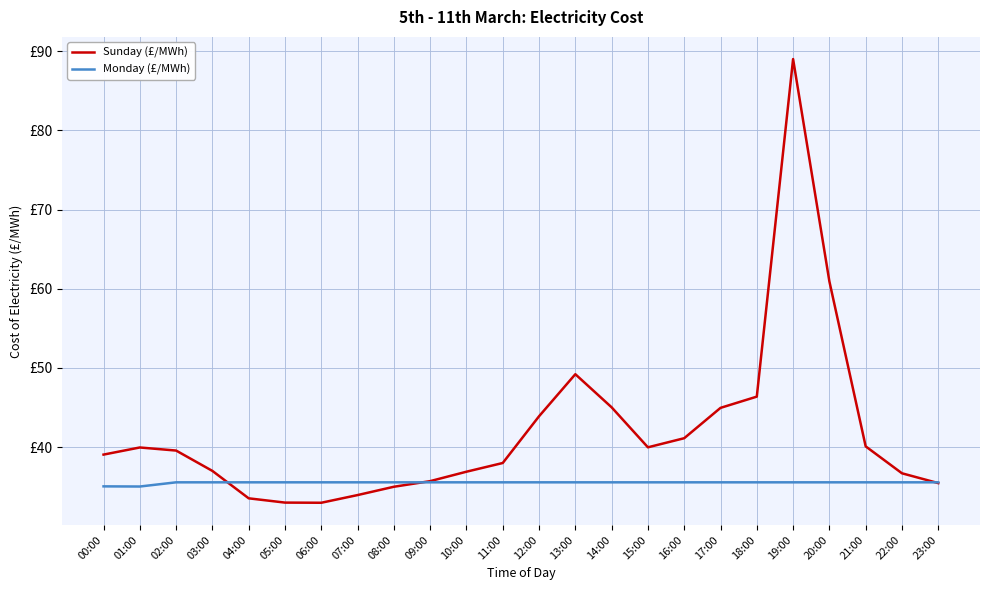

What are all the series names shown in the legend?

Sunday (£/MWh), Monday (£/MWh)